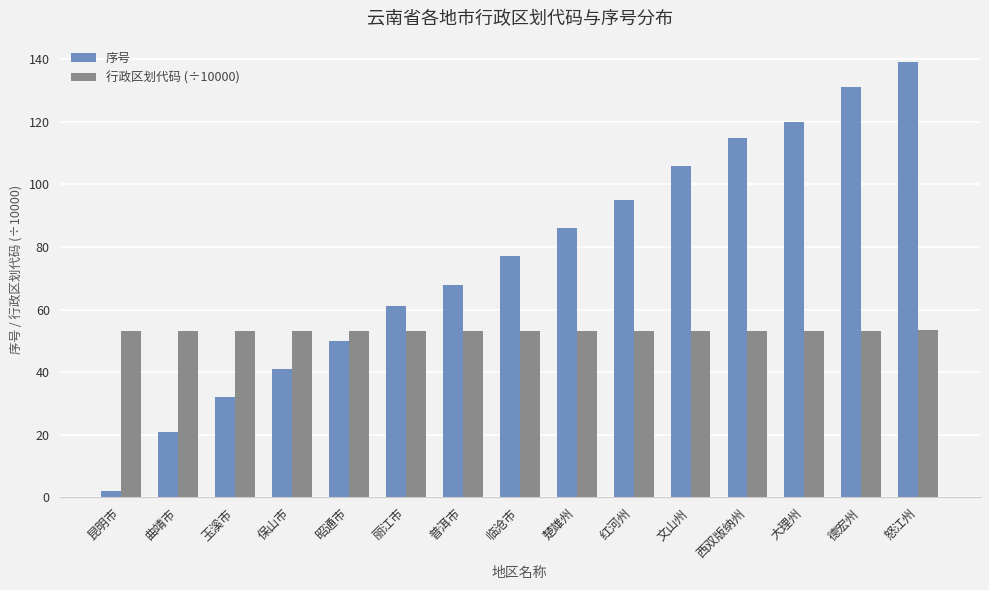

At which category is the sum across all series the highest?

怒江州